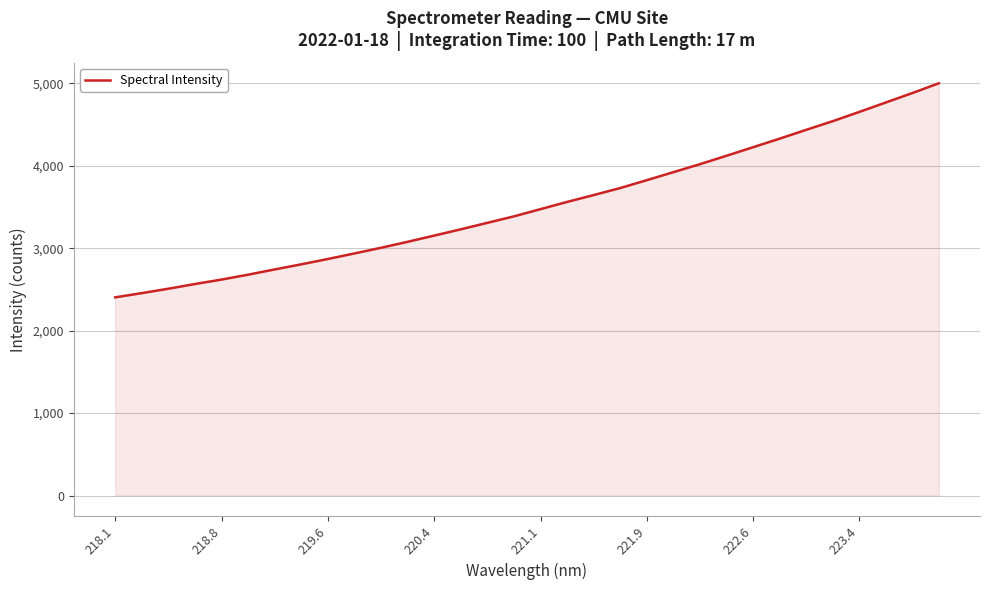

What is the difference between the maximum and minimum values?

2597.0